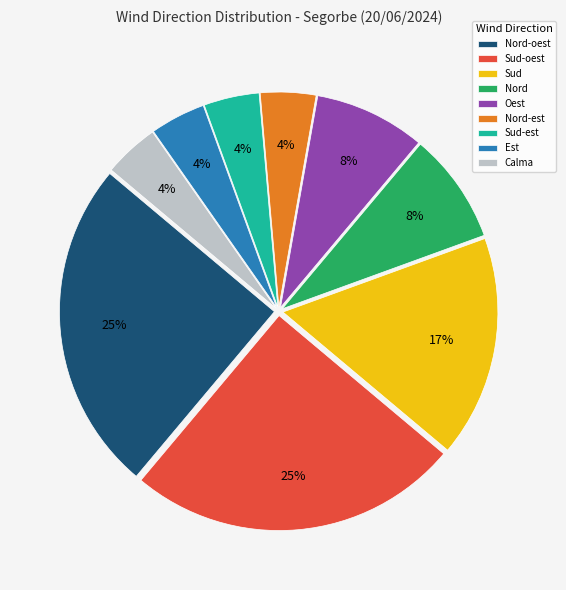

Do Nord-oest and Oest together represent more than half of the pie?

No